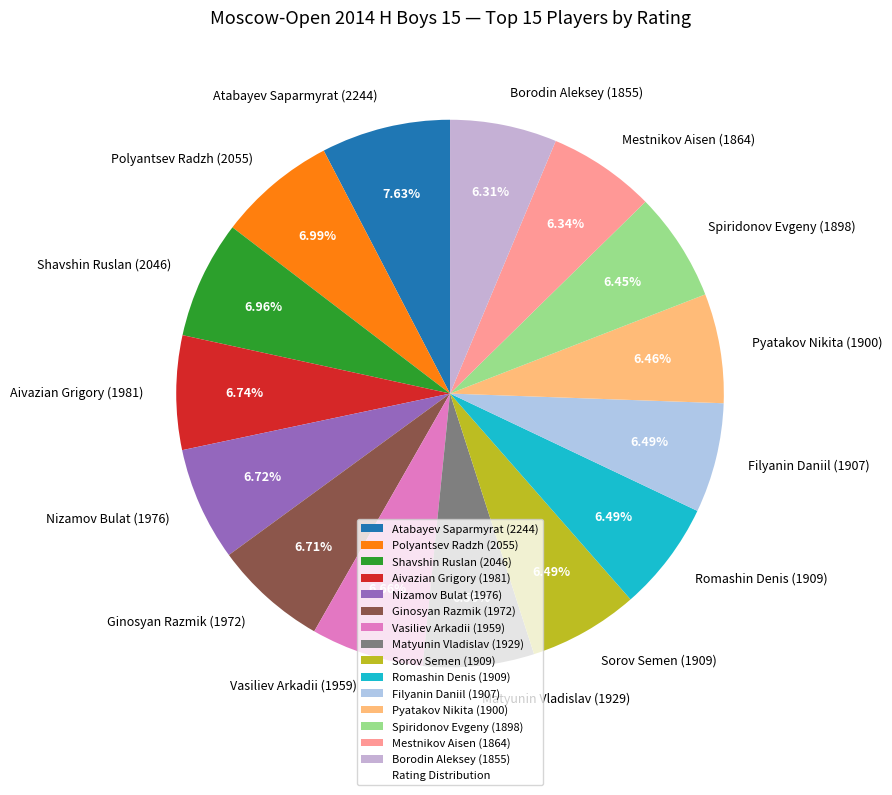

Count the number of slices in the pie.

15